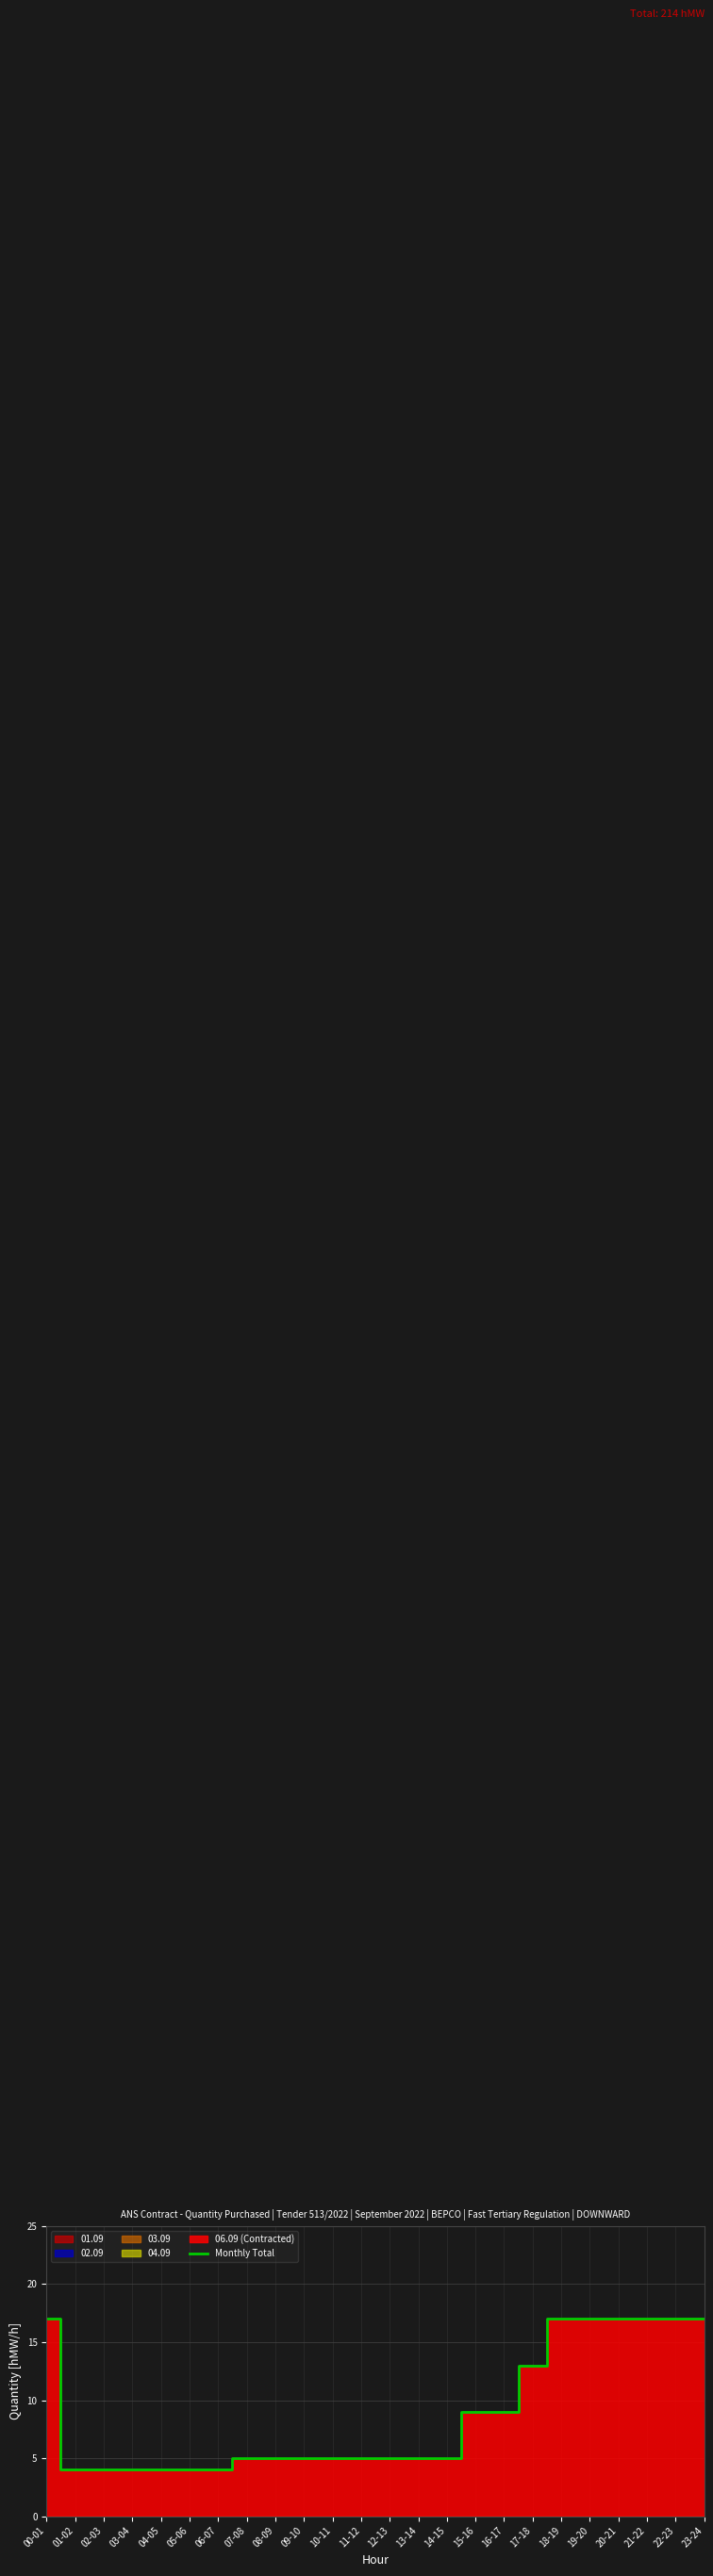

List the labels in order of value, smallest first.

01-02, 02-03, 03-04, 04-05, 05-06, 06-07, 07-08, 08-09, 09-10, 10-11, 11-12, 12-13, 13-14, 14-15, 15-16, 16-17, 17-18, 00-01, 18-19, 19-20, 20-21, 21-22, 22-23, 23-24